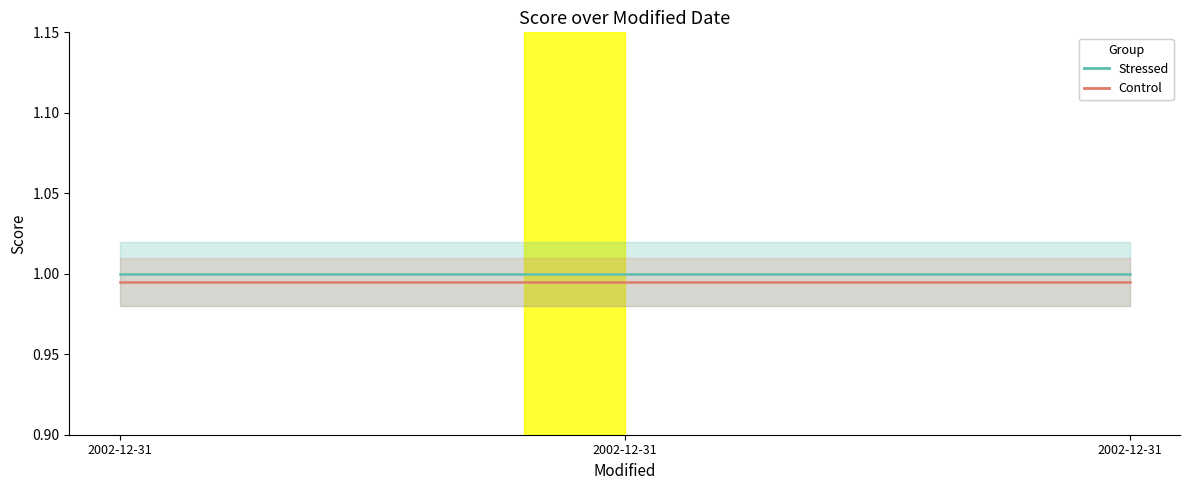

The value of score_control at 2002-12-31 is 1.7. True or false?

False